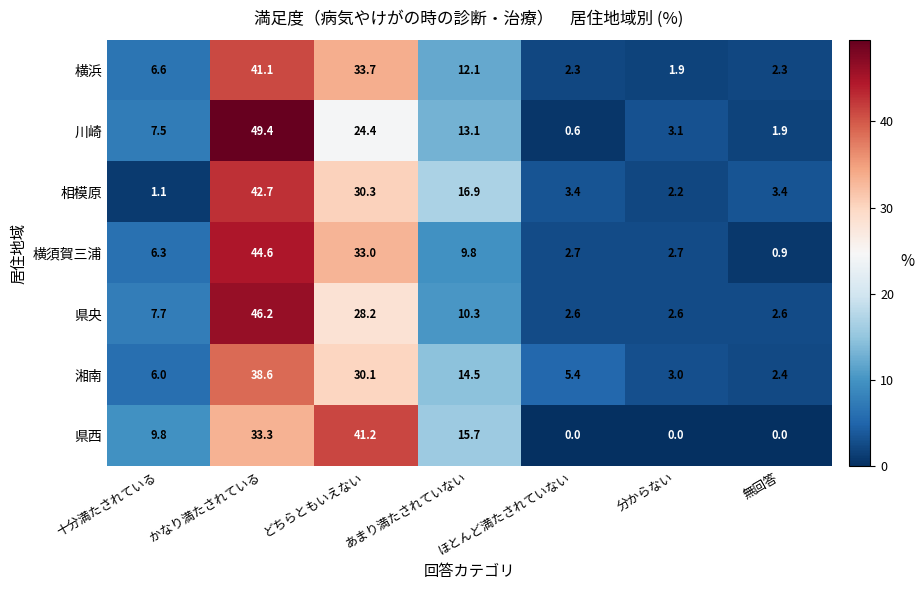

What is the sum of all 相模原 values?

100.0